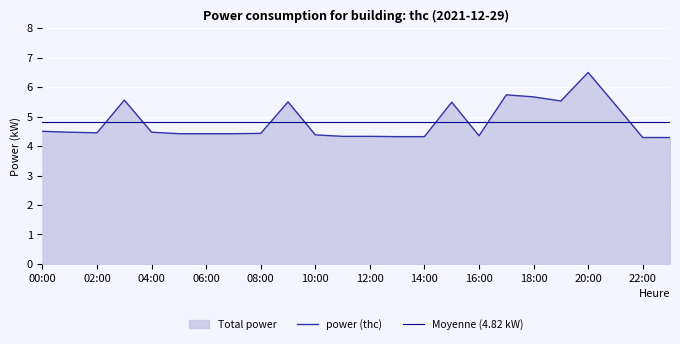

What is the label of the 5th point from the left?

04:00